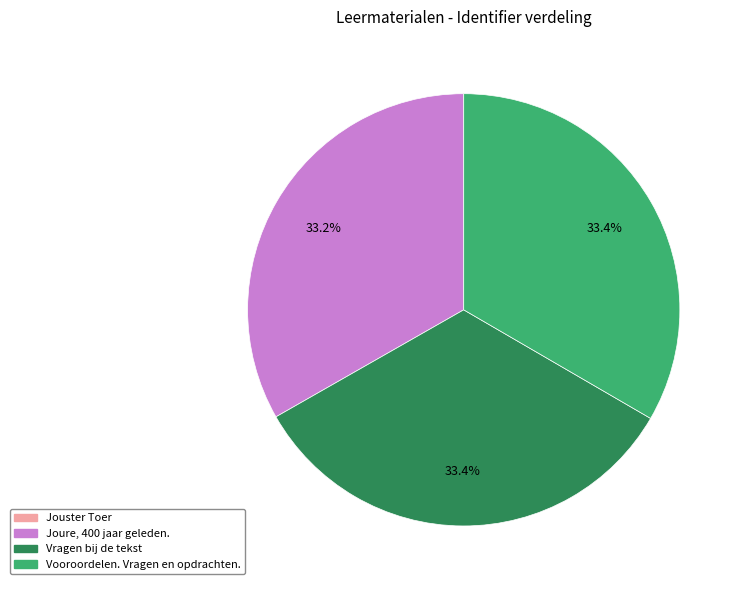

Is there any slice that represents more than half of the pie?

No